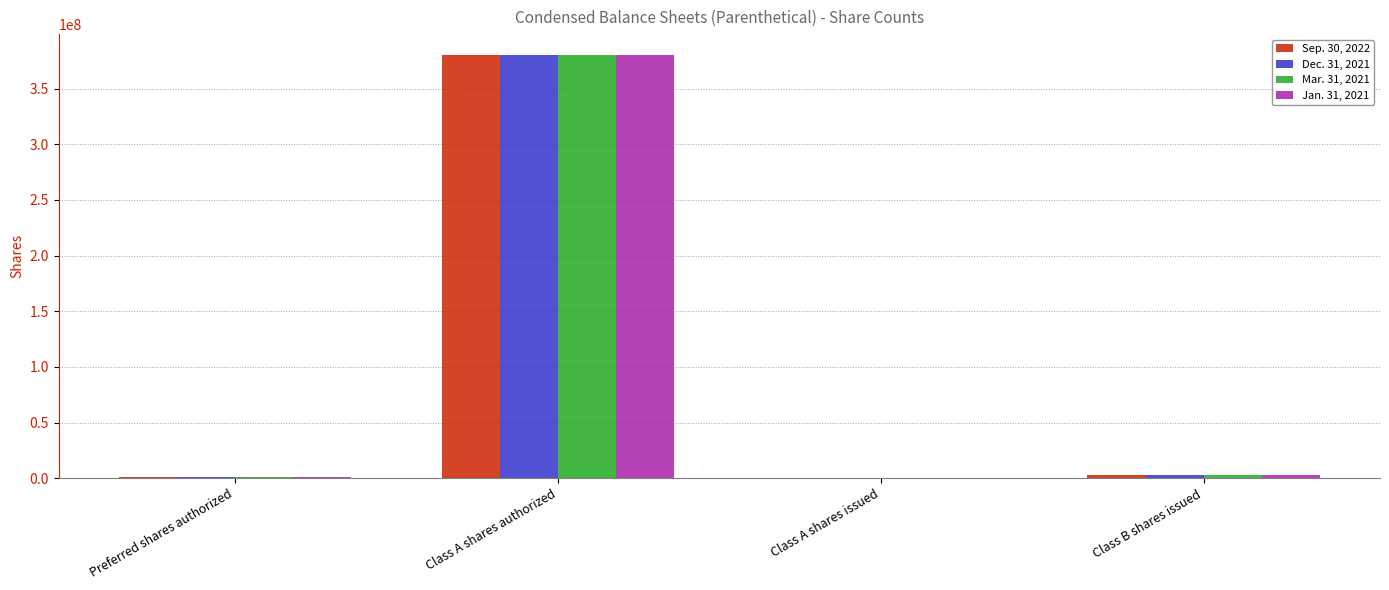

True or false: Sep. 30, 2022 has a value of 153747186 at Class A shares authorized.

False